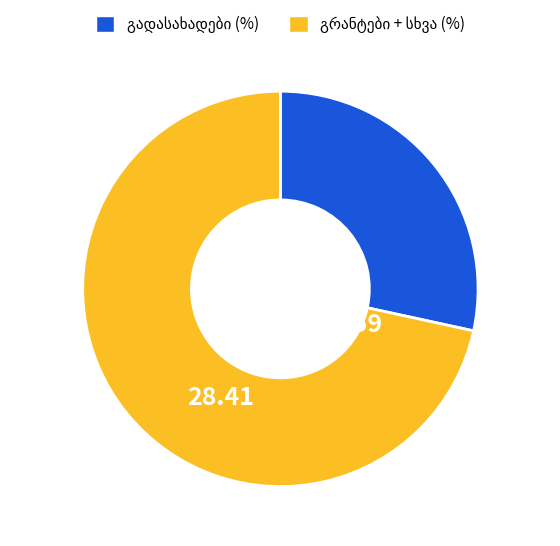

Is there any slice that represents more than half of the pie?

Yes